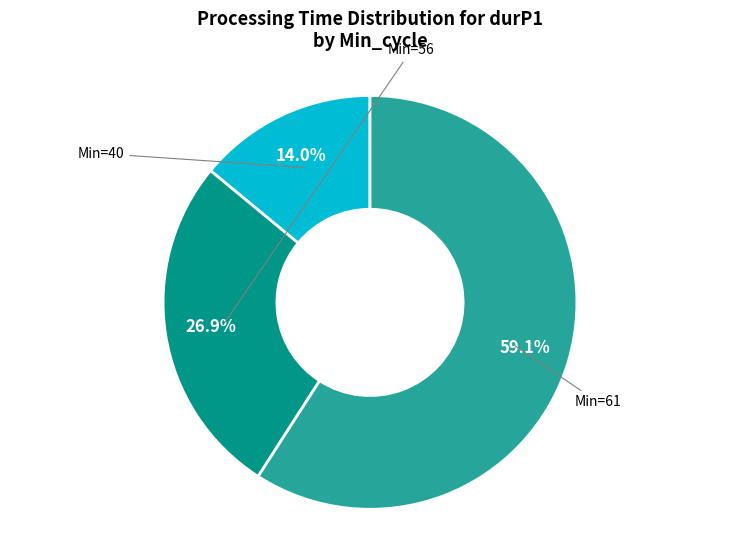

Is there any slice that represents more than half of the pie?

Yes